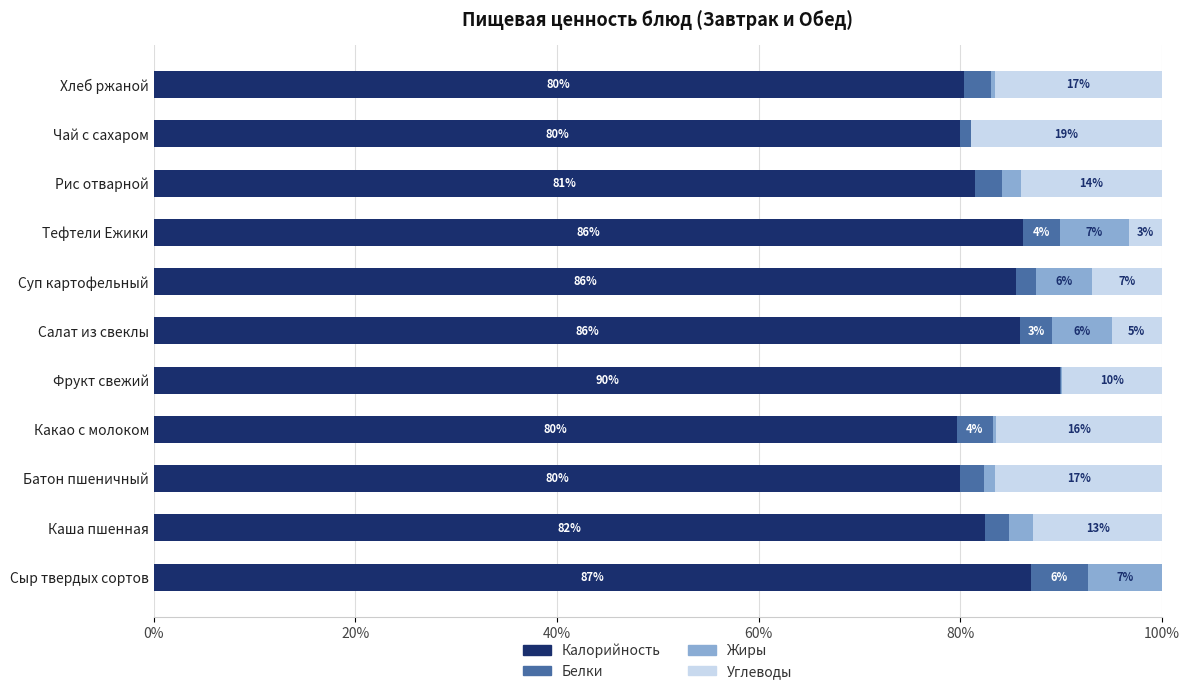

How many data points does each series have?

11